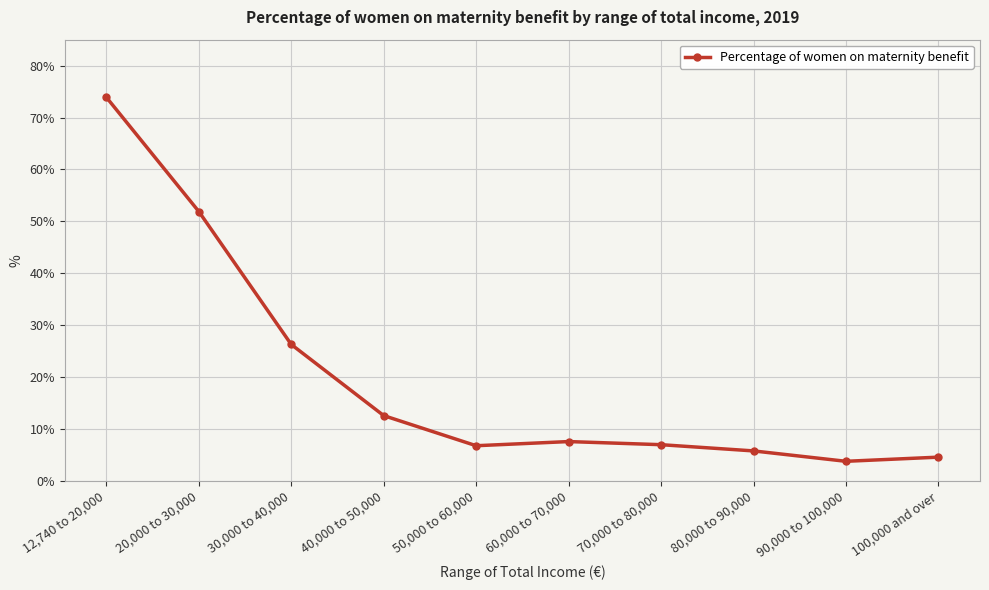

What is the minimum value shown in the chart?

3.8